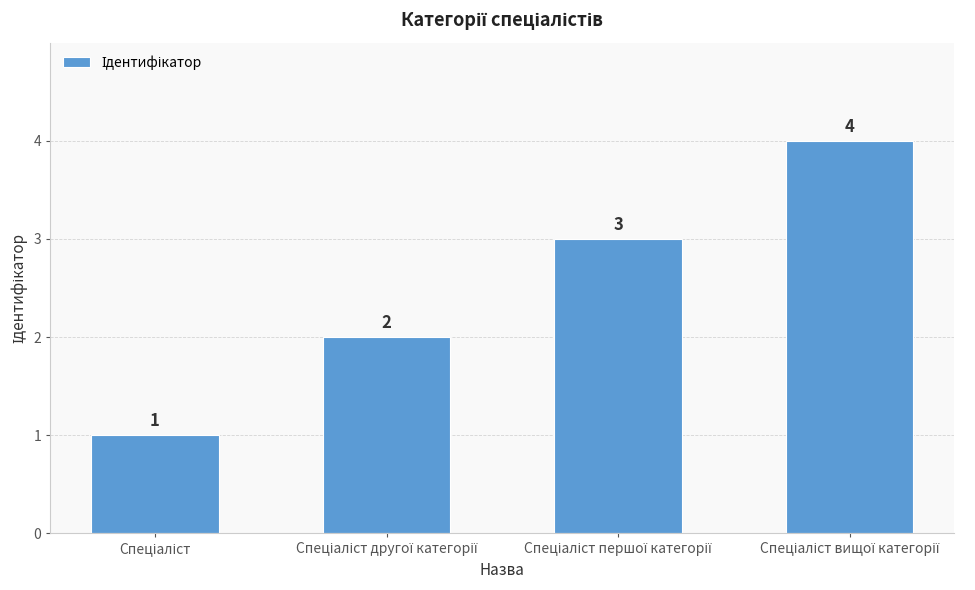

What is the value of the 1st bar from the left?

1